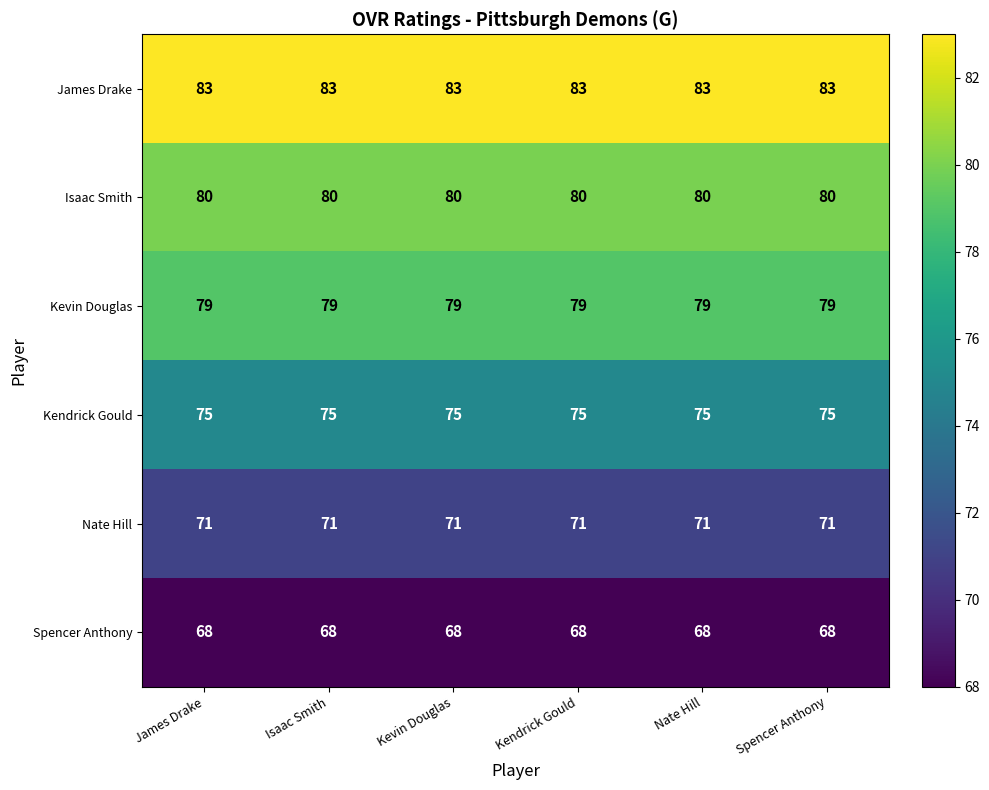

What is the difference between the highest and lowest values at Nate Hill?

15